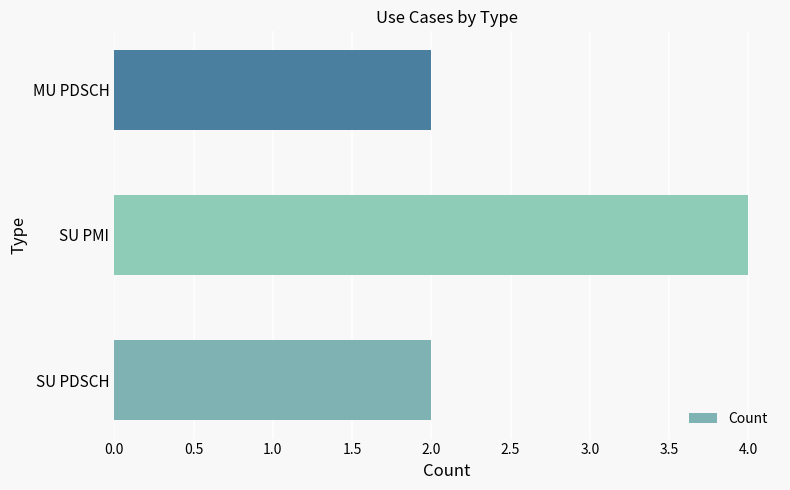

Count the values in the range 2 to 4.

3